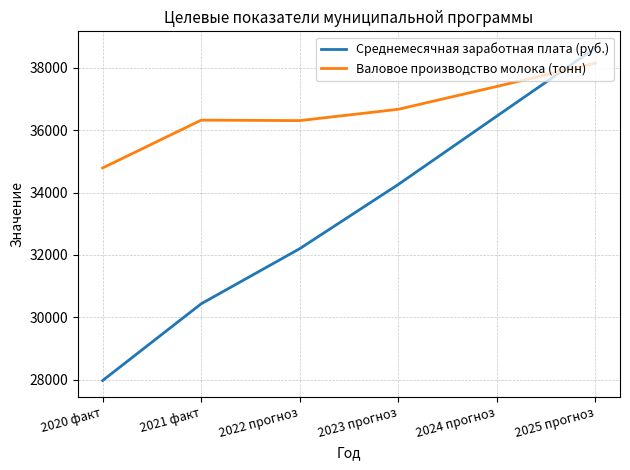

What is the difference between the Валовое производство молока (тонн) values at 2022 прогноз and 2024 прогноз?

1096